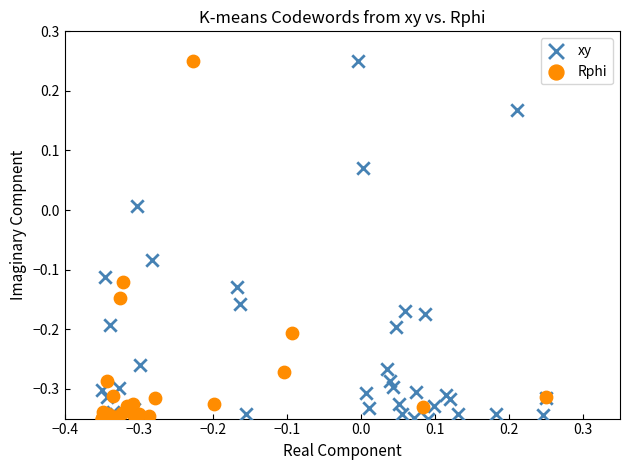

What are all the series names shown in the legend?

xy, Rphi